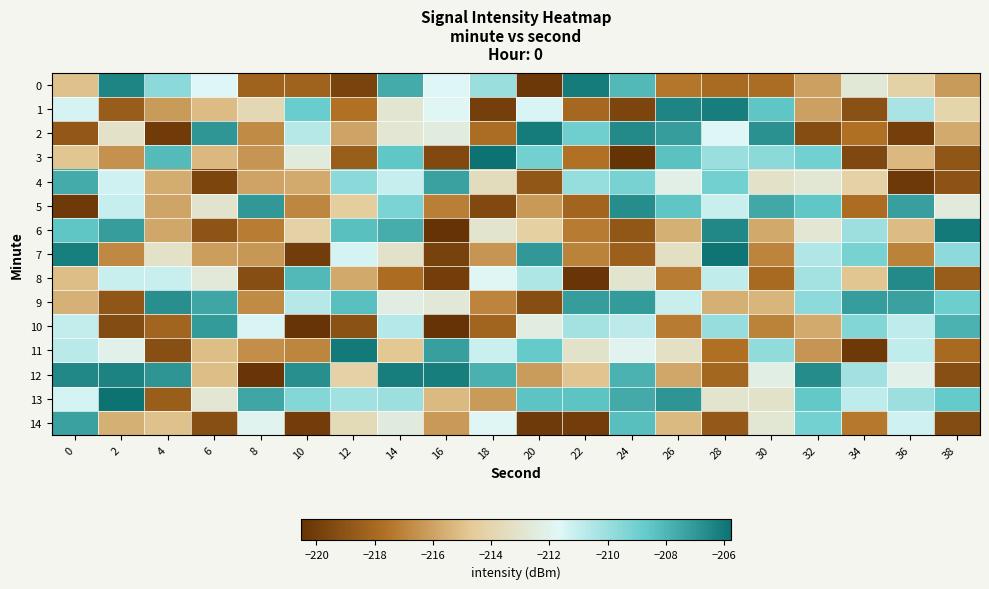

How many distinct data groups are displayed?

15